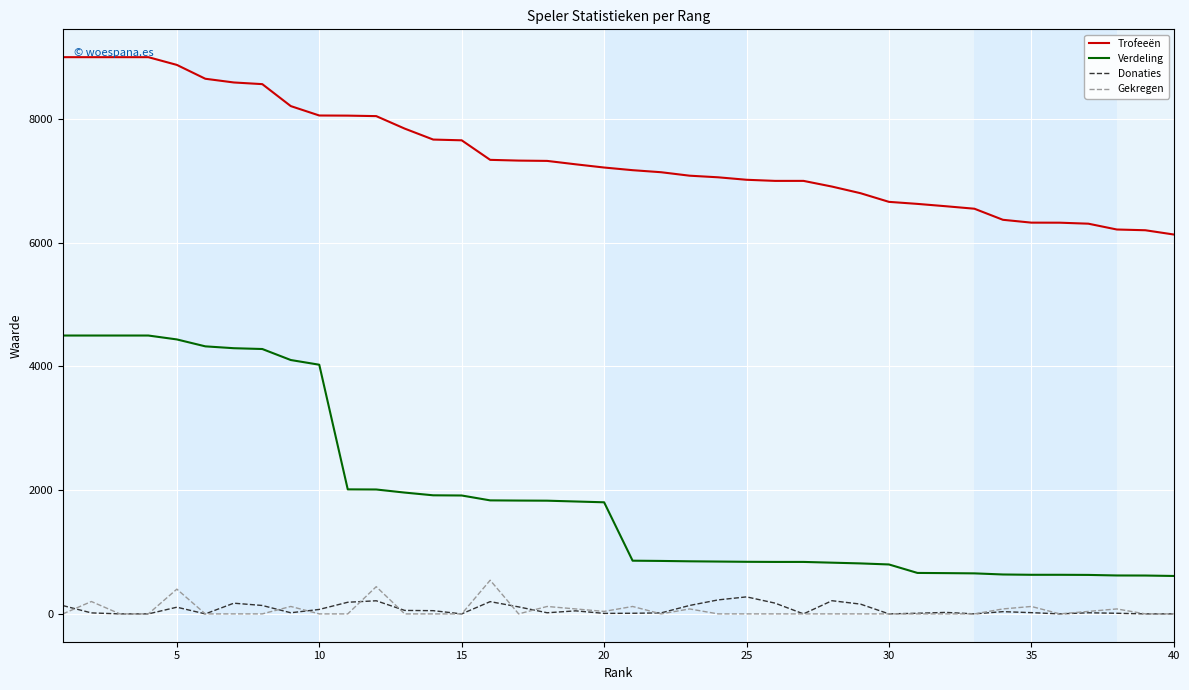

What is the average value of the Trofeeën series?

7405